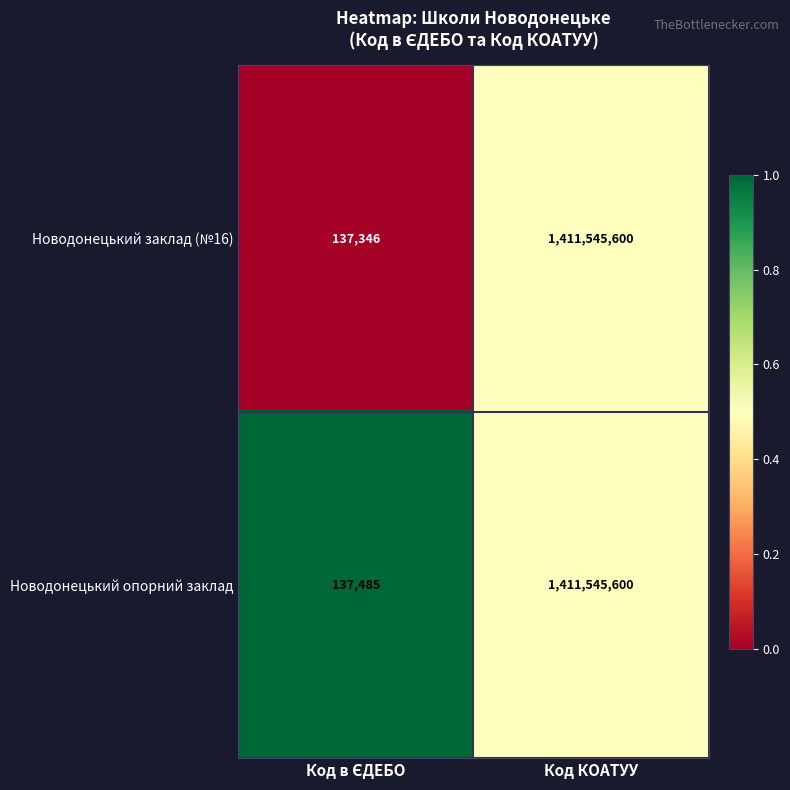

List the series in order of their overall mean, lowest first.

Новодонецький заклад (№16), Новодонецький опорний заклад